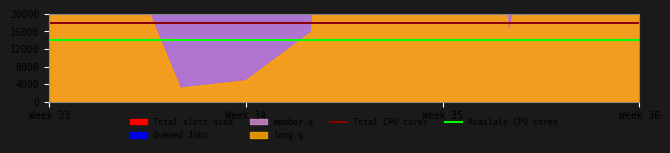

Is it true that Availale CPU cores equals 25015 at Week 35?

False